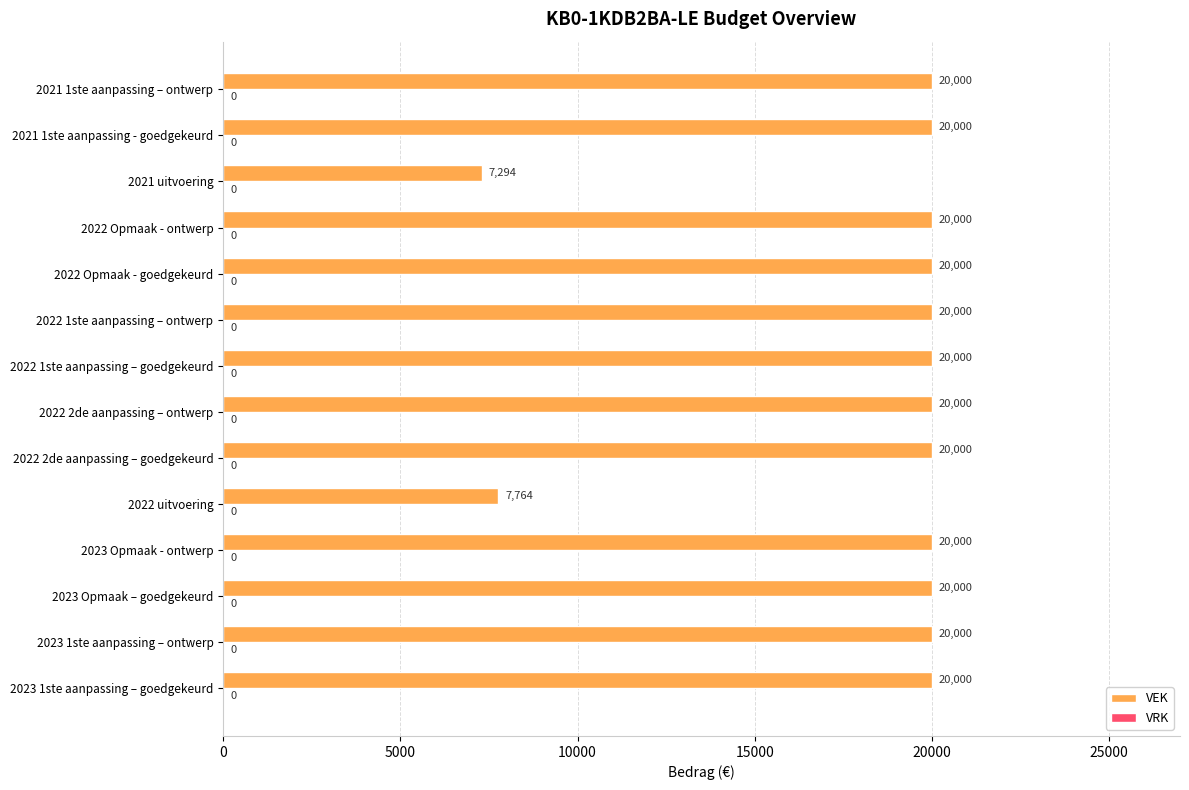

What is the difference between the maximum and minimum values?

12706